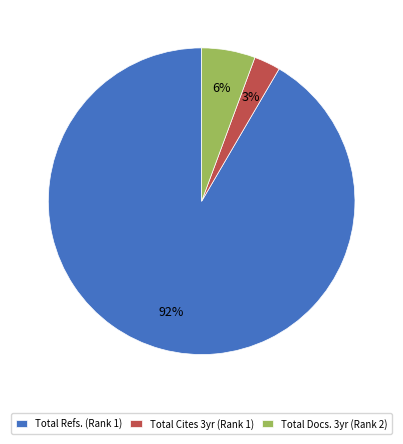

How many slices are in this pie chart?

3